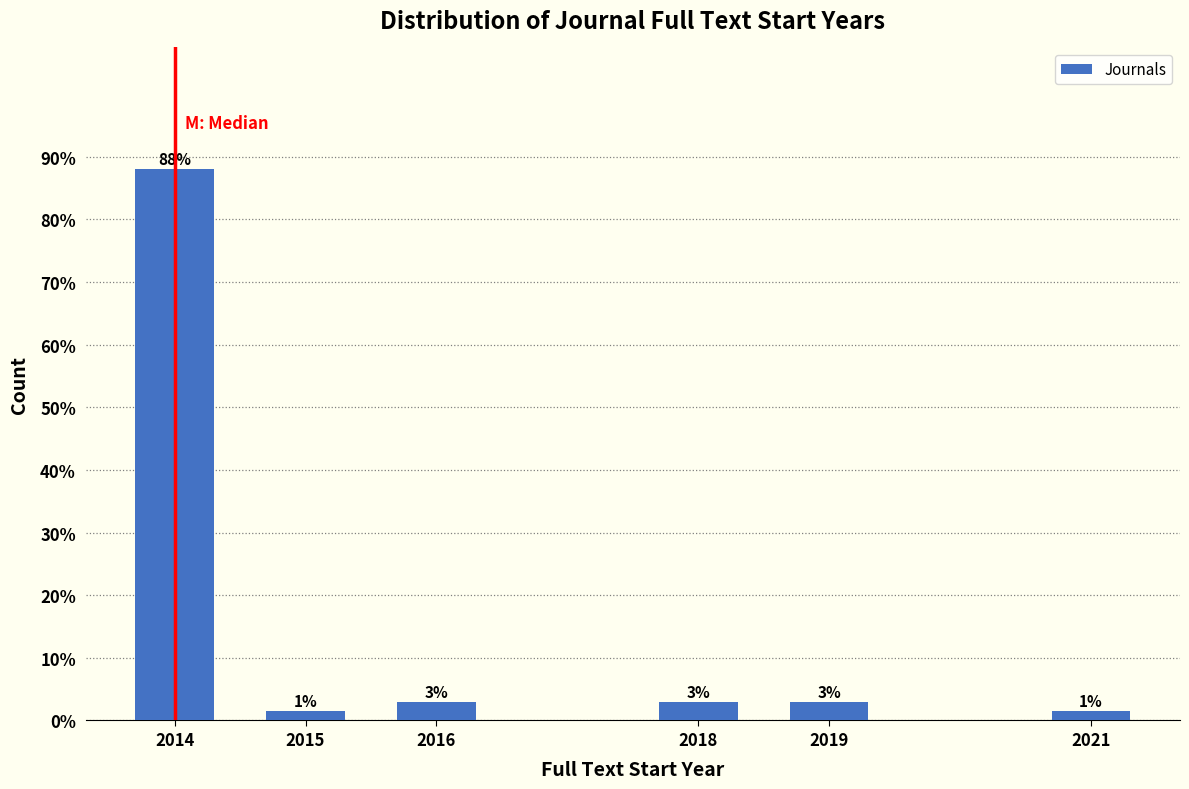

What is the value of the 6th bar from the left?

1.5